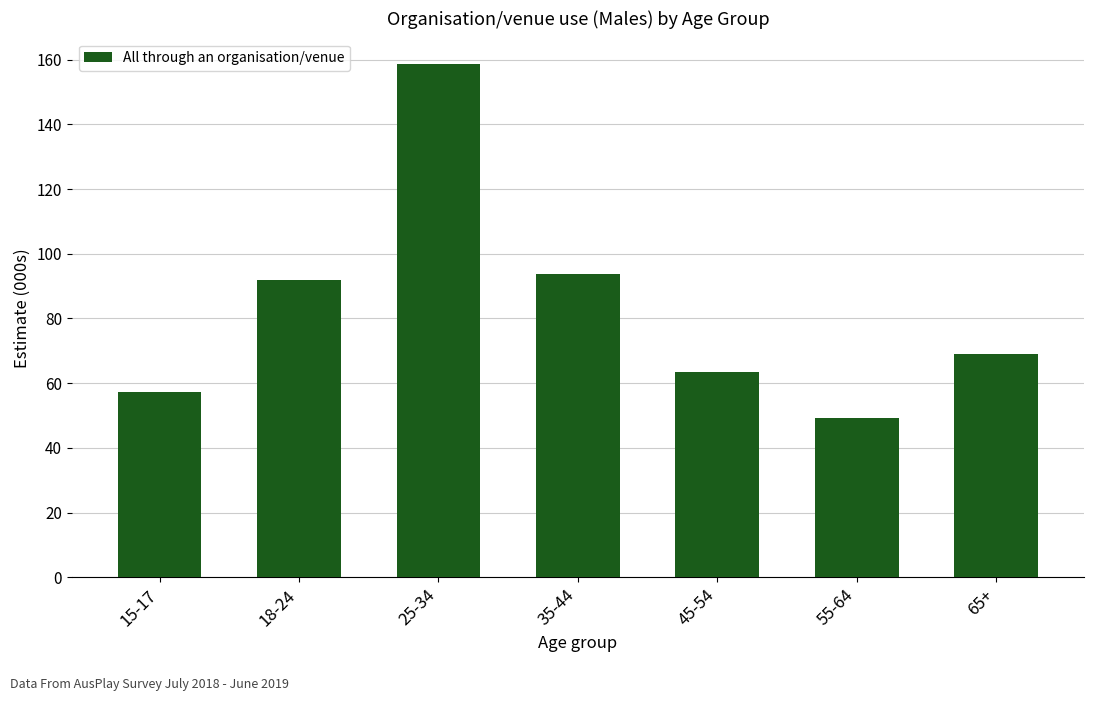

What position from the left is 25-34?

3